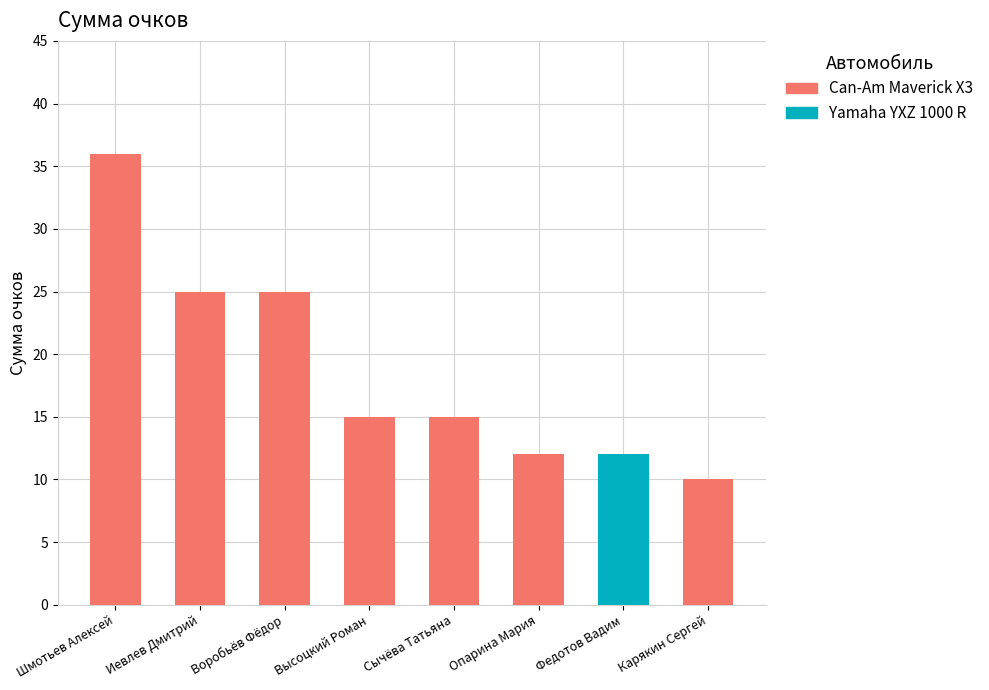

Rank the categories by value from lowest to highest.

Карякин Сергей, Опарина Мария, Федотов Вадим, Высоцкий Роман, Сычёва Татьяна, Иевлев Дмитрий, Воробьёв Фёдор, Шмотьев Алексей